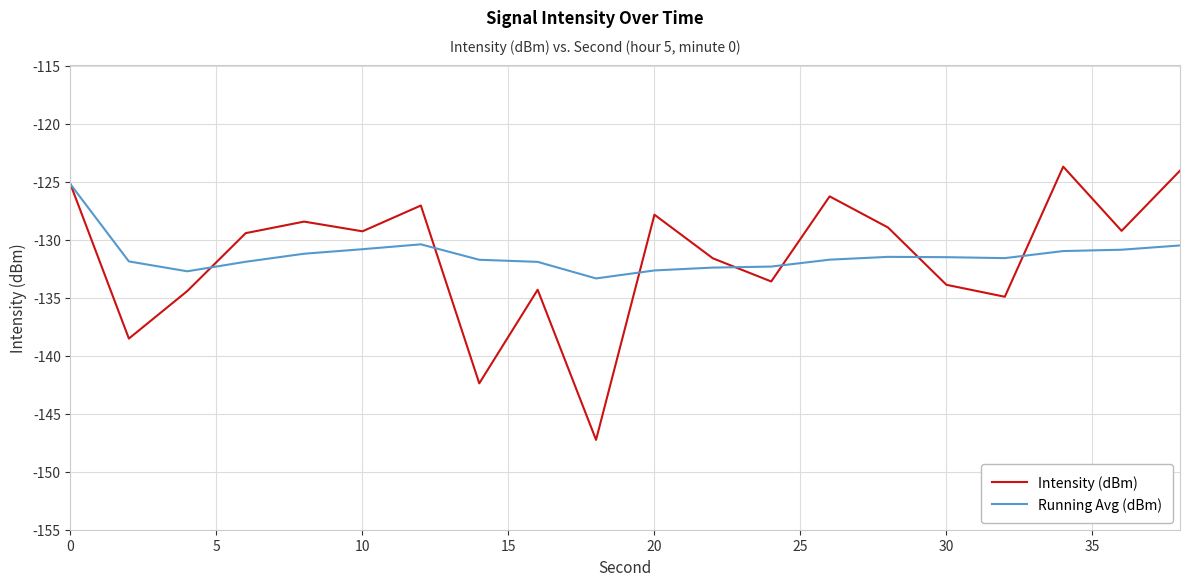

Which series has the widest spread of values?

Intensity (dBm)